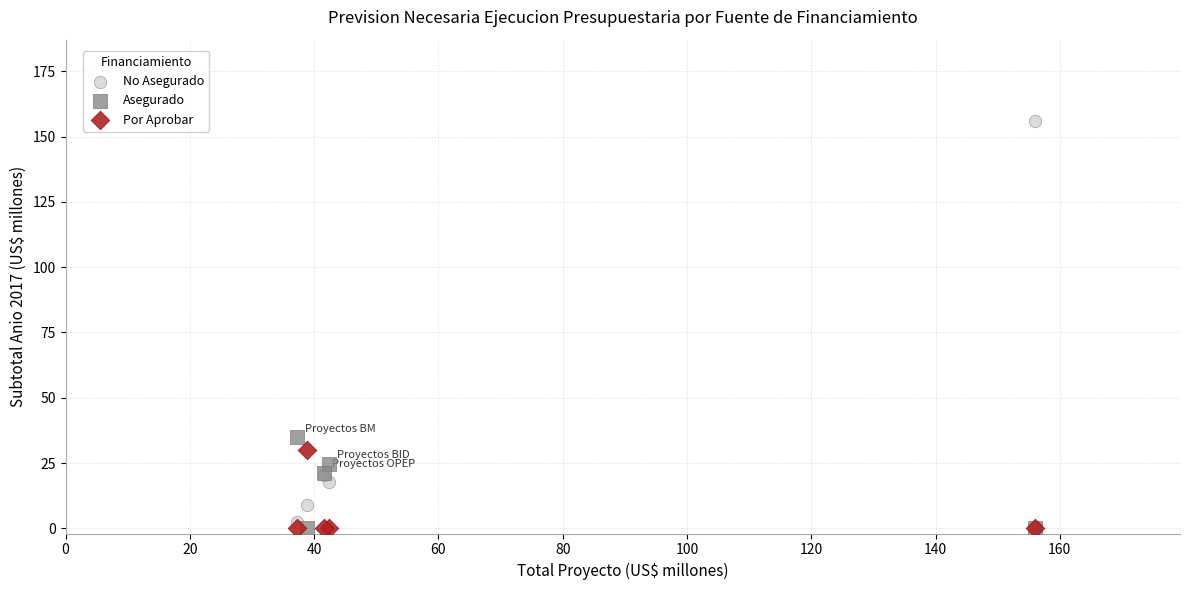

Across all series, what Y value is closest to 77?

34.8